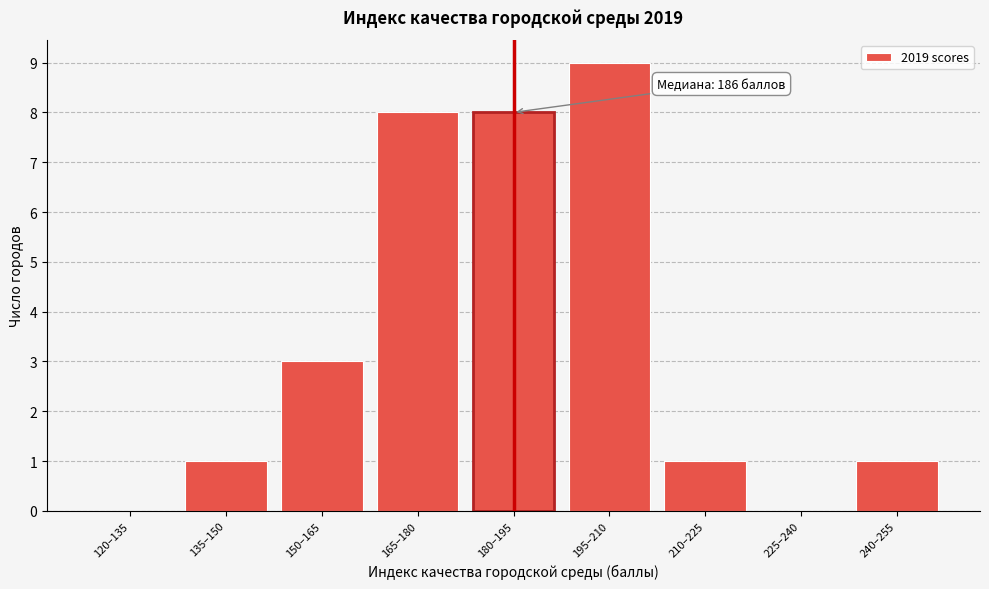

Reading left to right, transcribe all the data shown in this chart.

120–135=0	135–150=1	150–165=3	165–180=8	180–195=8	195–210=9	210–225=1	225–240=0	240–255=1